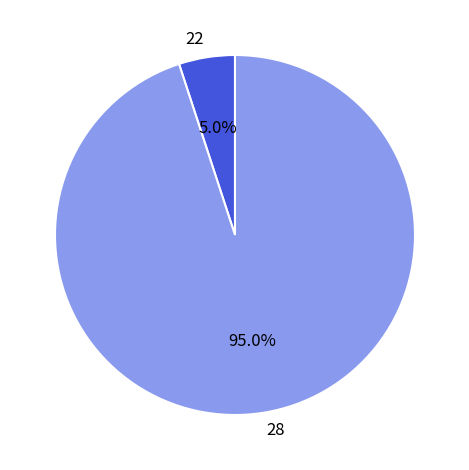

Which category has the smallest portion of the pie?

22